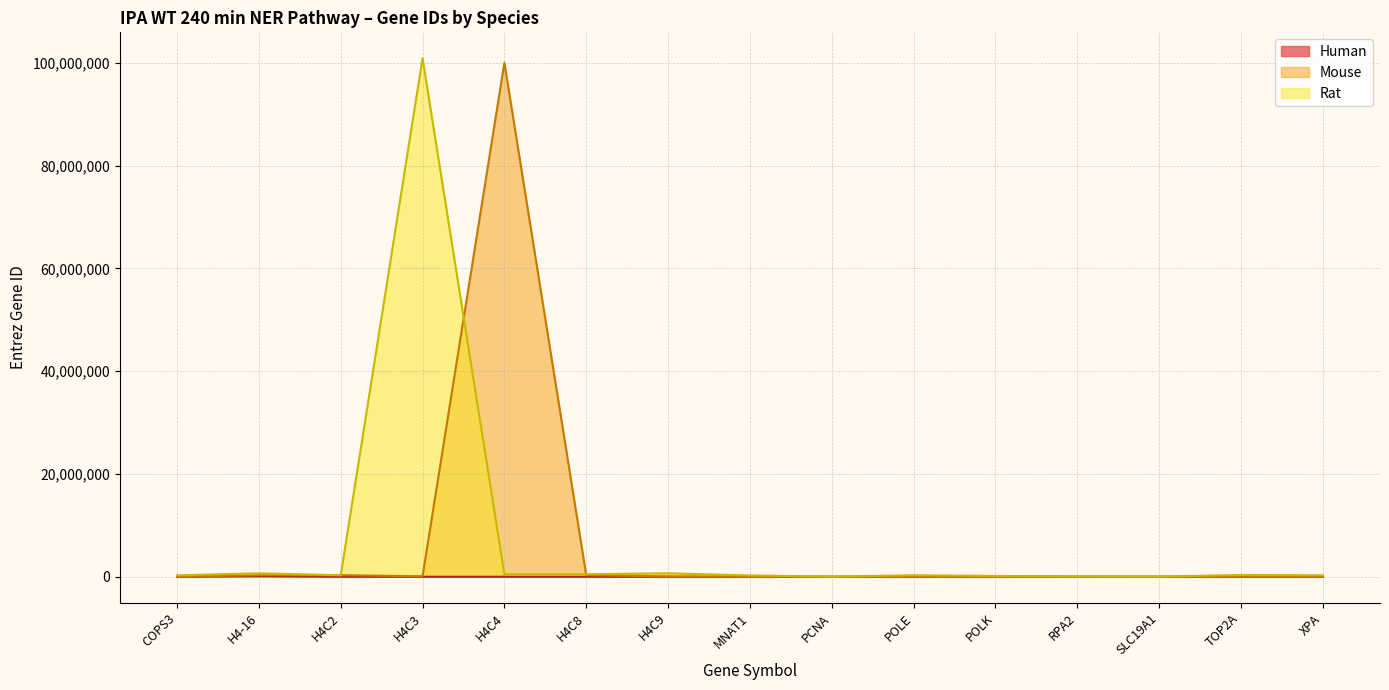

The Human series shows 11976 at H4C9. True or false?

False